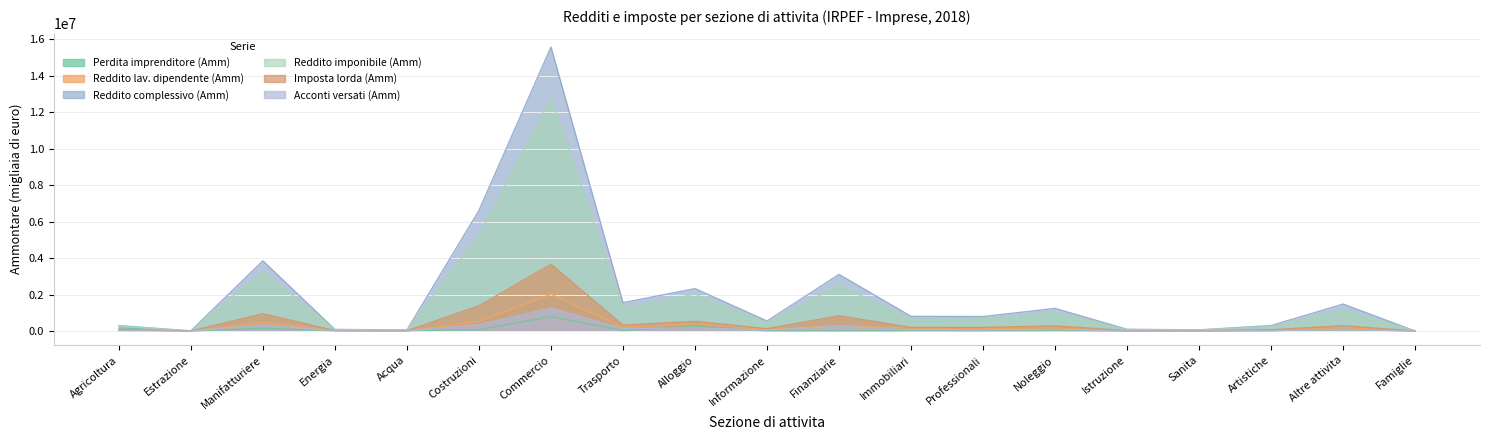

Which category has the highest value across all series?

Commercio